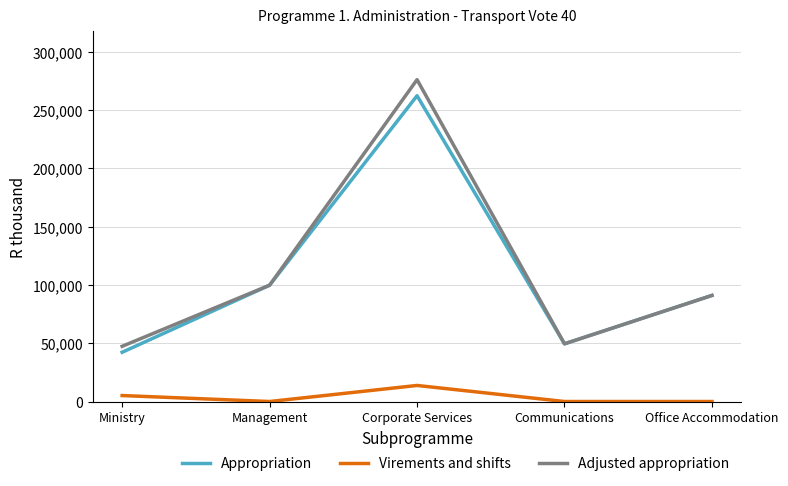

Does the chart have visible grid lines?

Yes